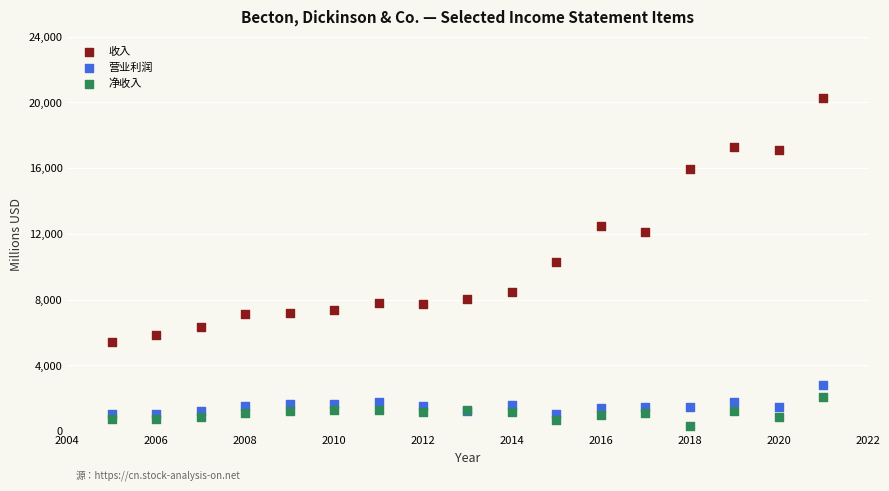

Which series has the largest Y range (max minus min)?

收入